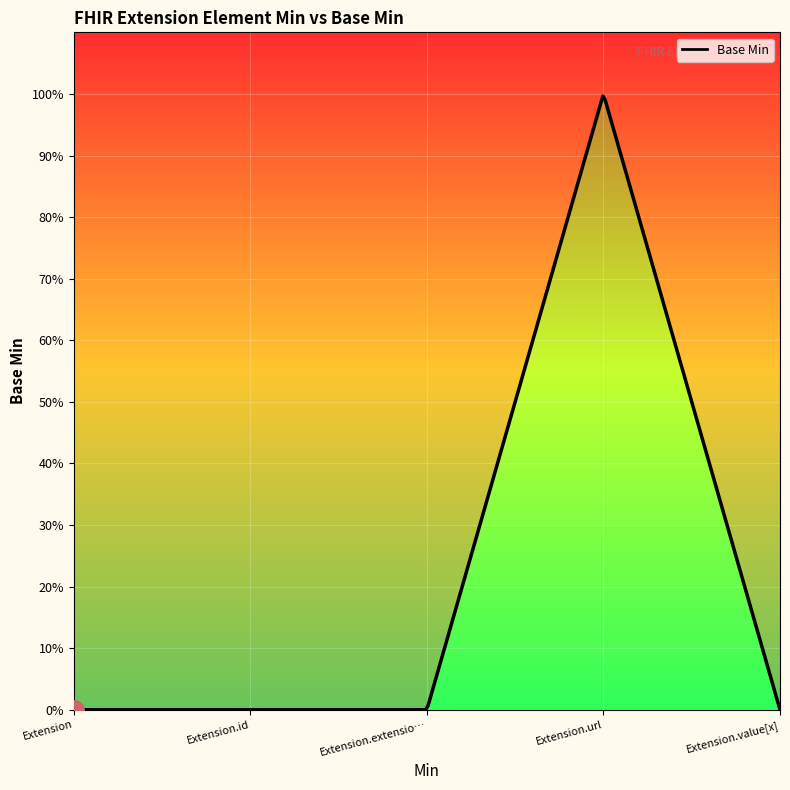

Which label corresponds to the largest value in the chart?

Extension.url